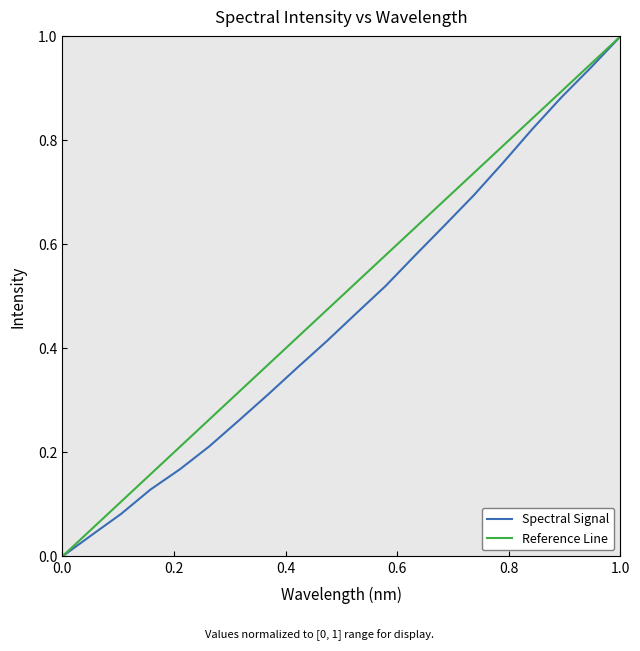

What is the highest value of the Spectral Signal series?

1.0